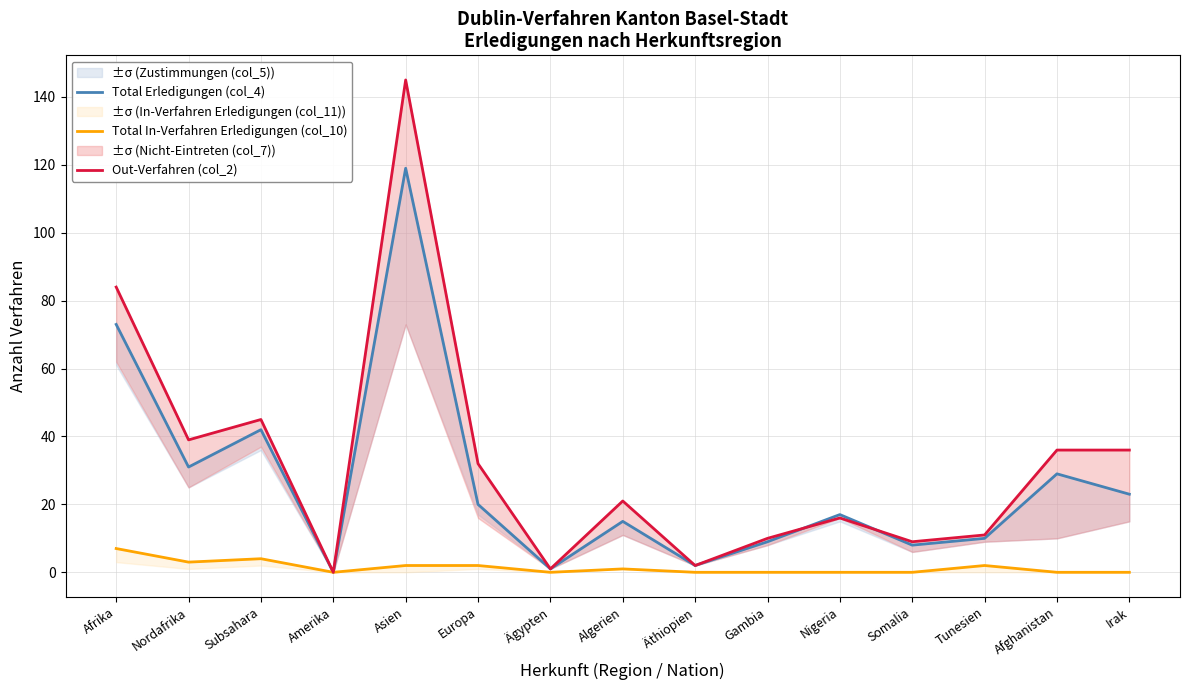

True or false: Total In-Verfahren Erledigungen (col_10) has a value of 0 at Äthiopien.

True